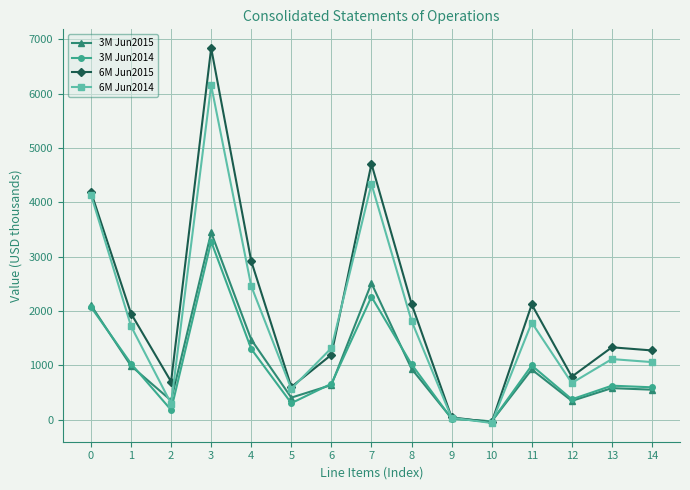

Which series has the largest range (max minus min)?

6M Jun2015